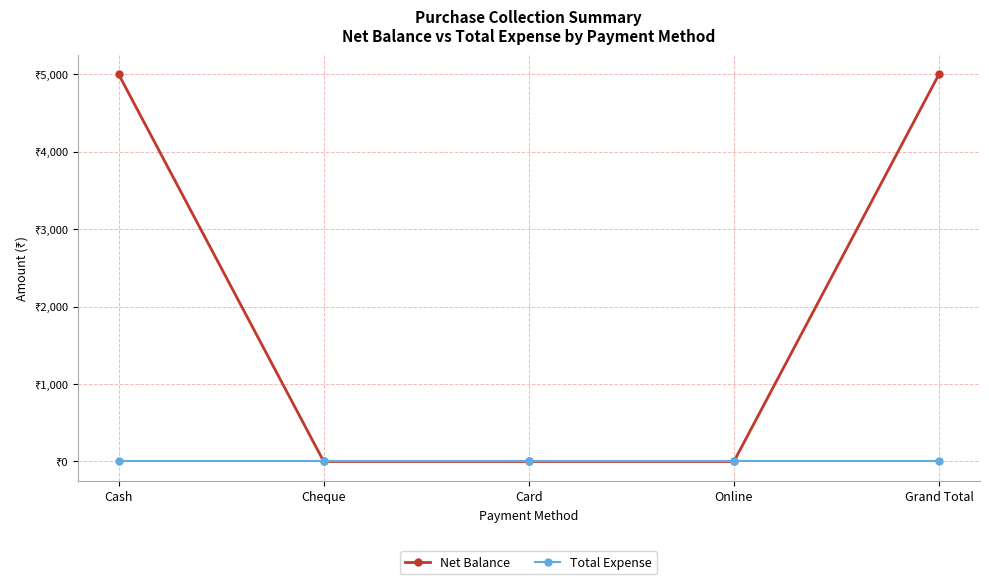

What is the label of the 2nd point from the left?

Cheque